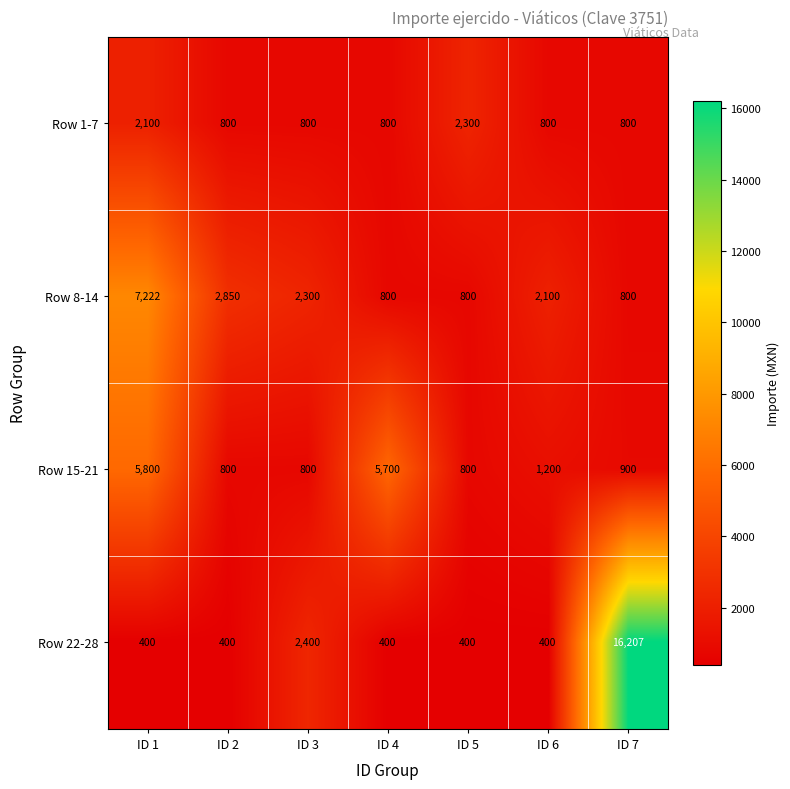

What is the sum of the Row 22-28 values at ID 3 and ID 2?

2800